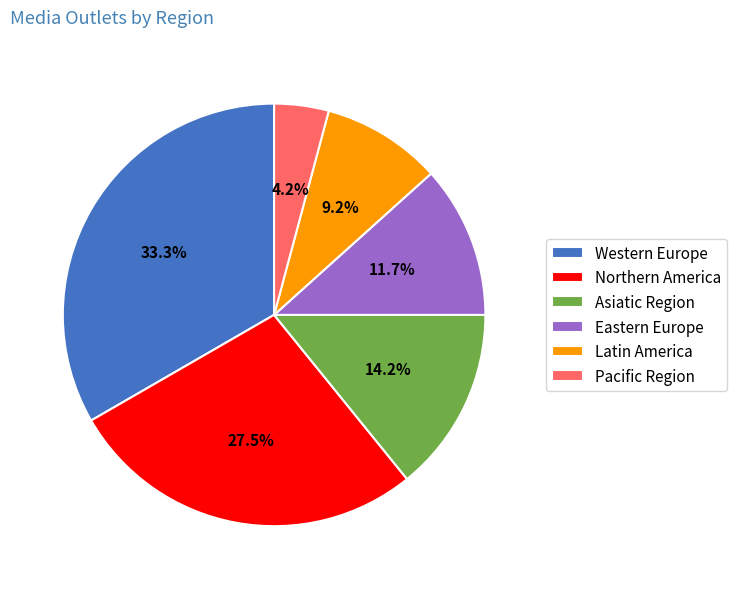

What percentage is NOT represented by Latin America?

90.8%